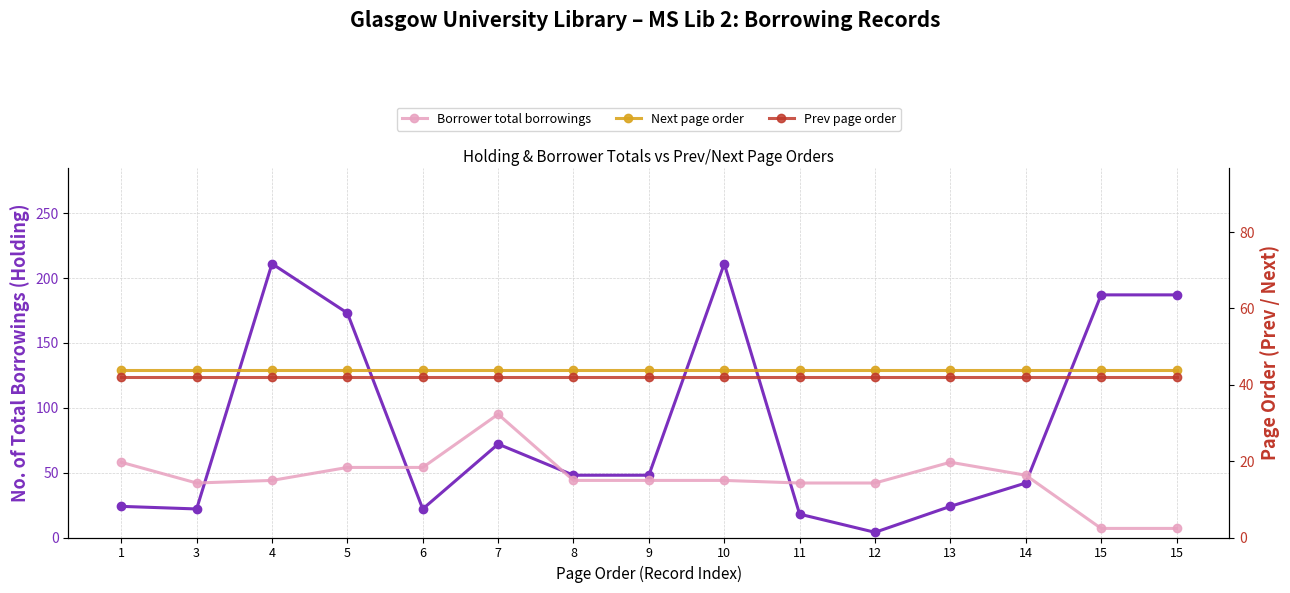

Which has a higher value, 6 or 9?

9